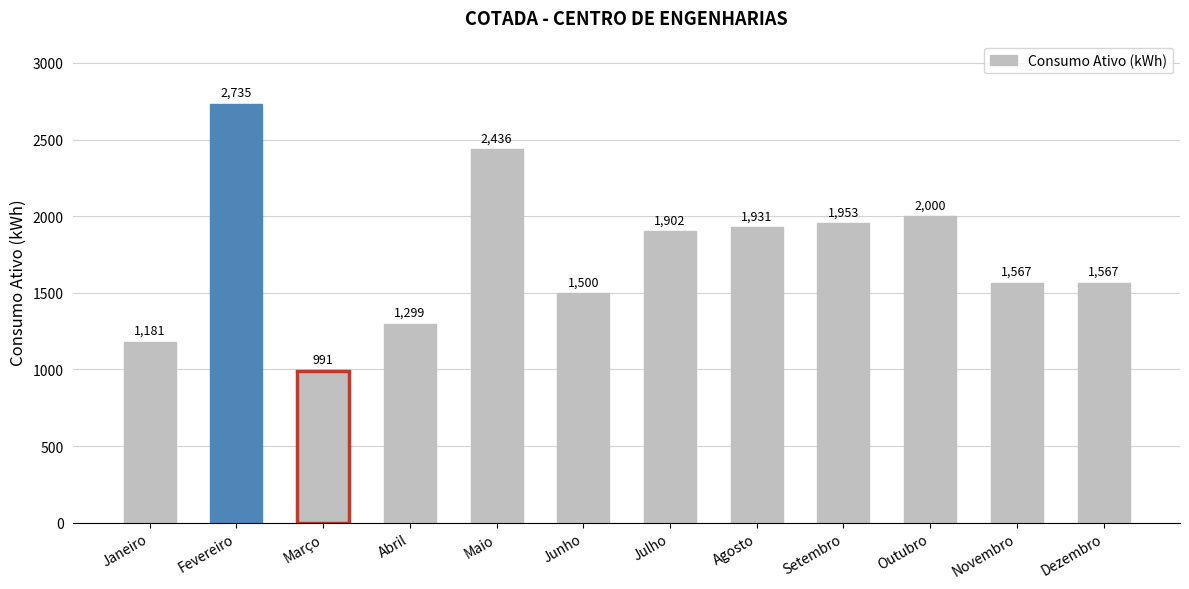

Reading left to right, list all the values displayed in this chart.

1181	2735	991	1299	2436	1500	1902	1931	1953	2000	1567	1567